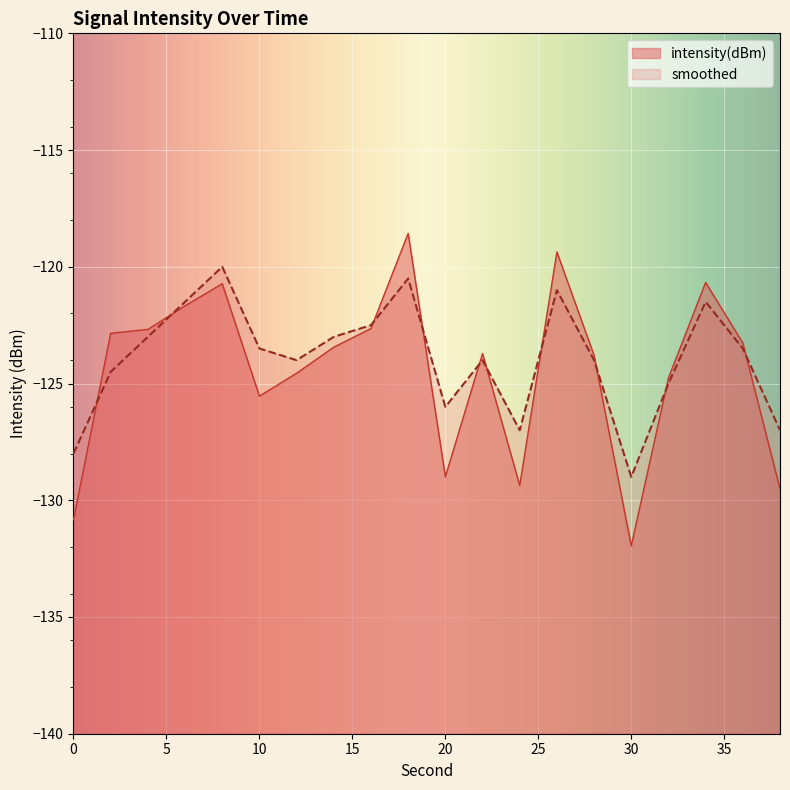

What are all the series names shown in the legend?

intensity(dBm), smoothed